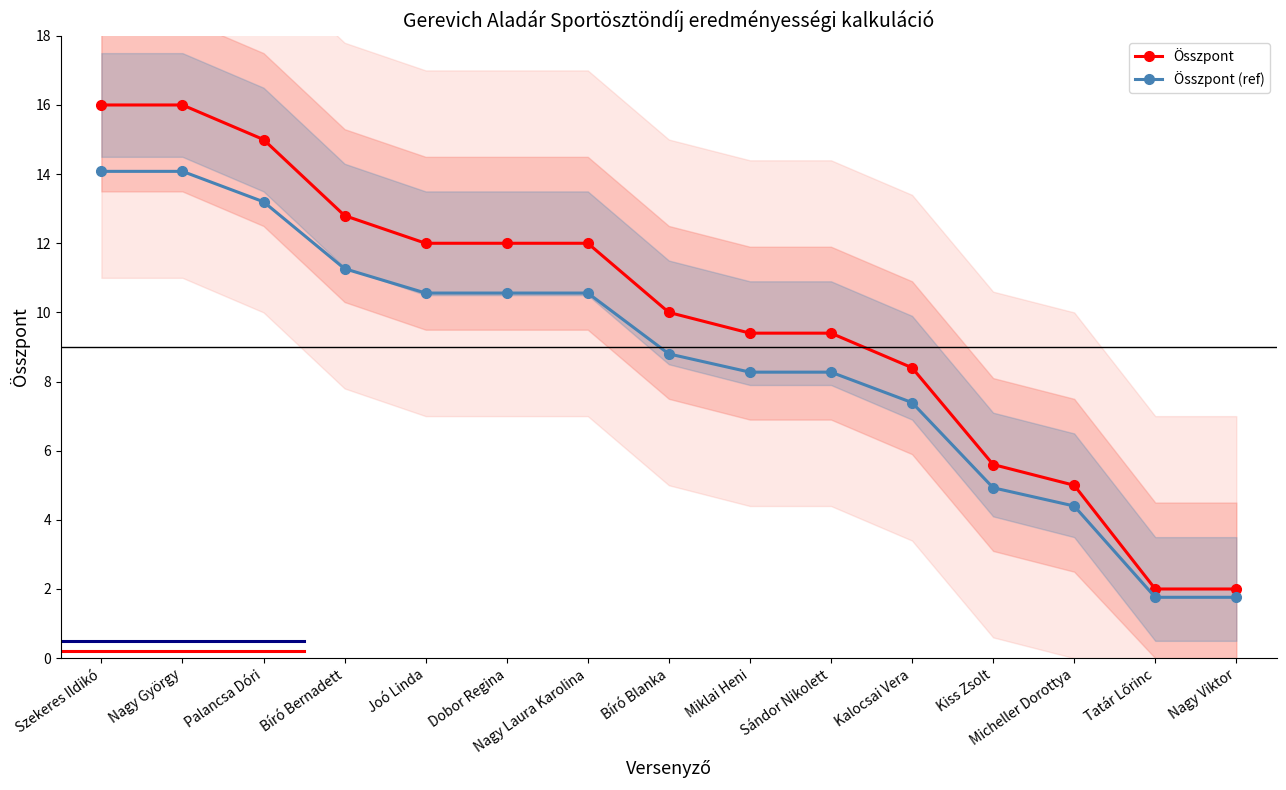

What is the difference between the Összpont values at Bíró Bernadett and Kalocsai Vera?

4.4